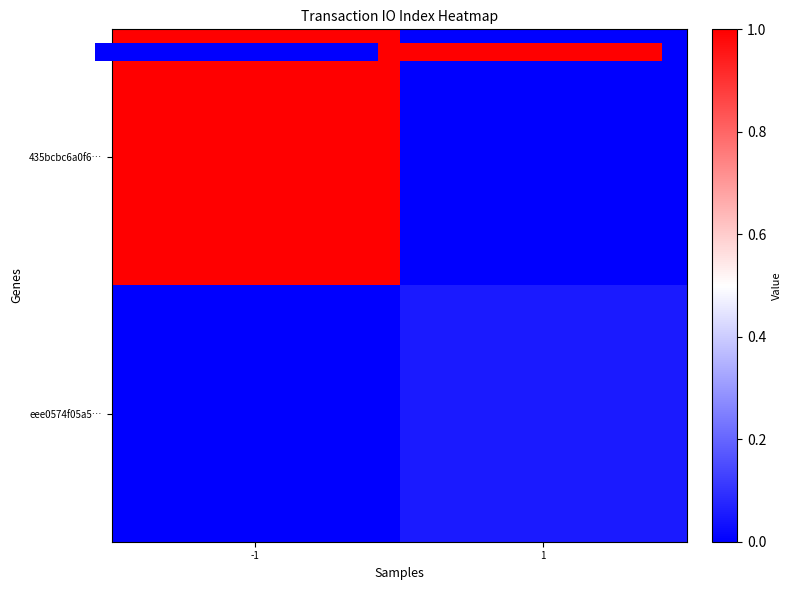

Rank the series at -1 from lowest to highest value.

eee0574f05a5…, 435bcbc6a0f6…